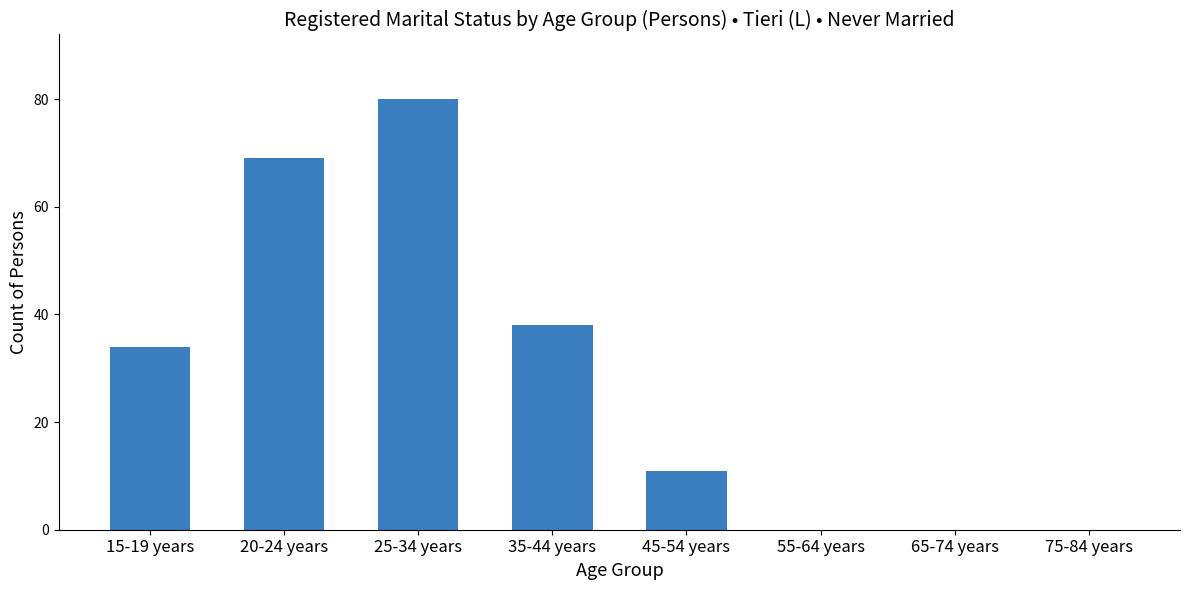

Between 45-54 years and 55-64 years, which is larger?

45-54 years